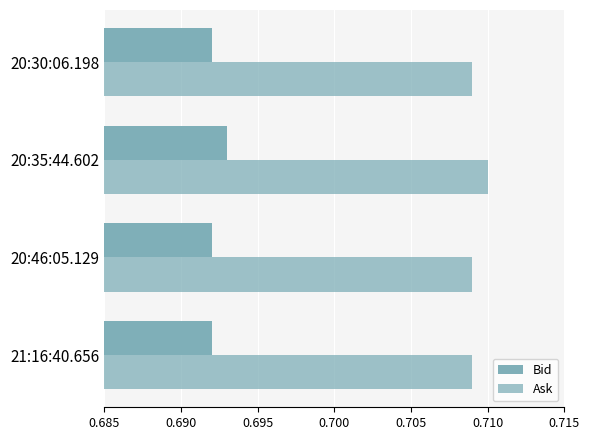

How many series are shown in this chart?

2